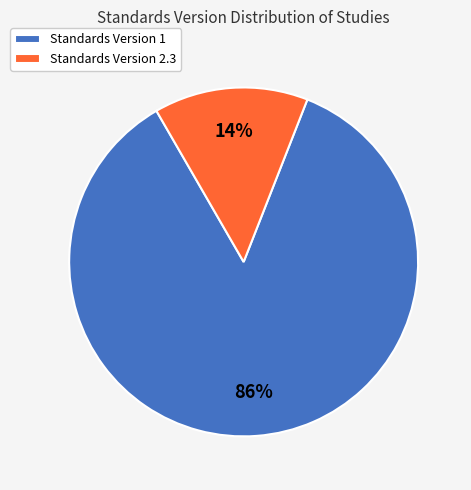

Which category has the smallest portion of the pie?

Standards Version 2.3